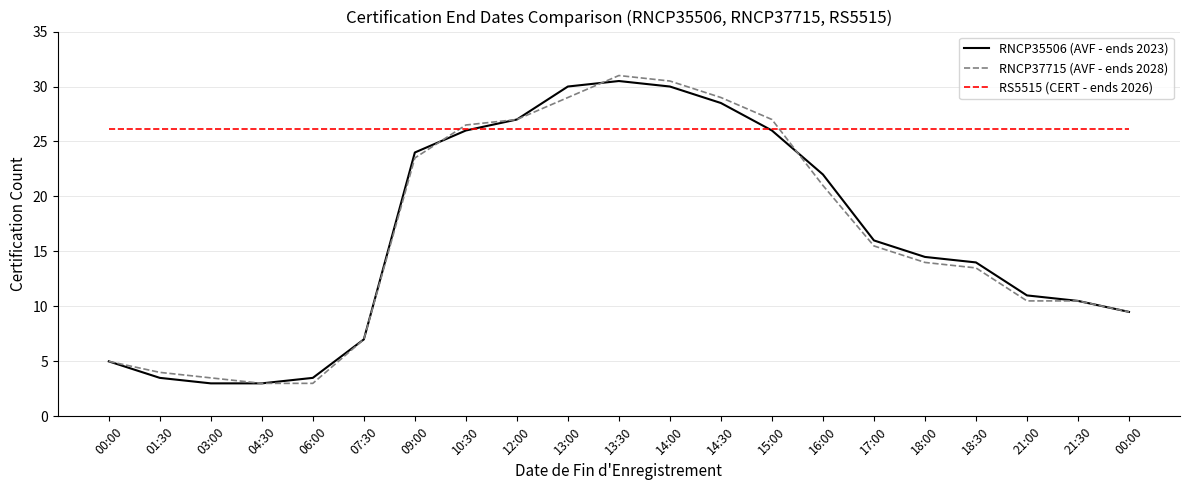

True or false: RS5515 (CERT - ends 2026) and RNCP37715 (AVF - ends 2028) intersect in this chart.

True